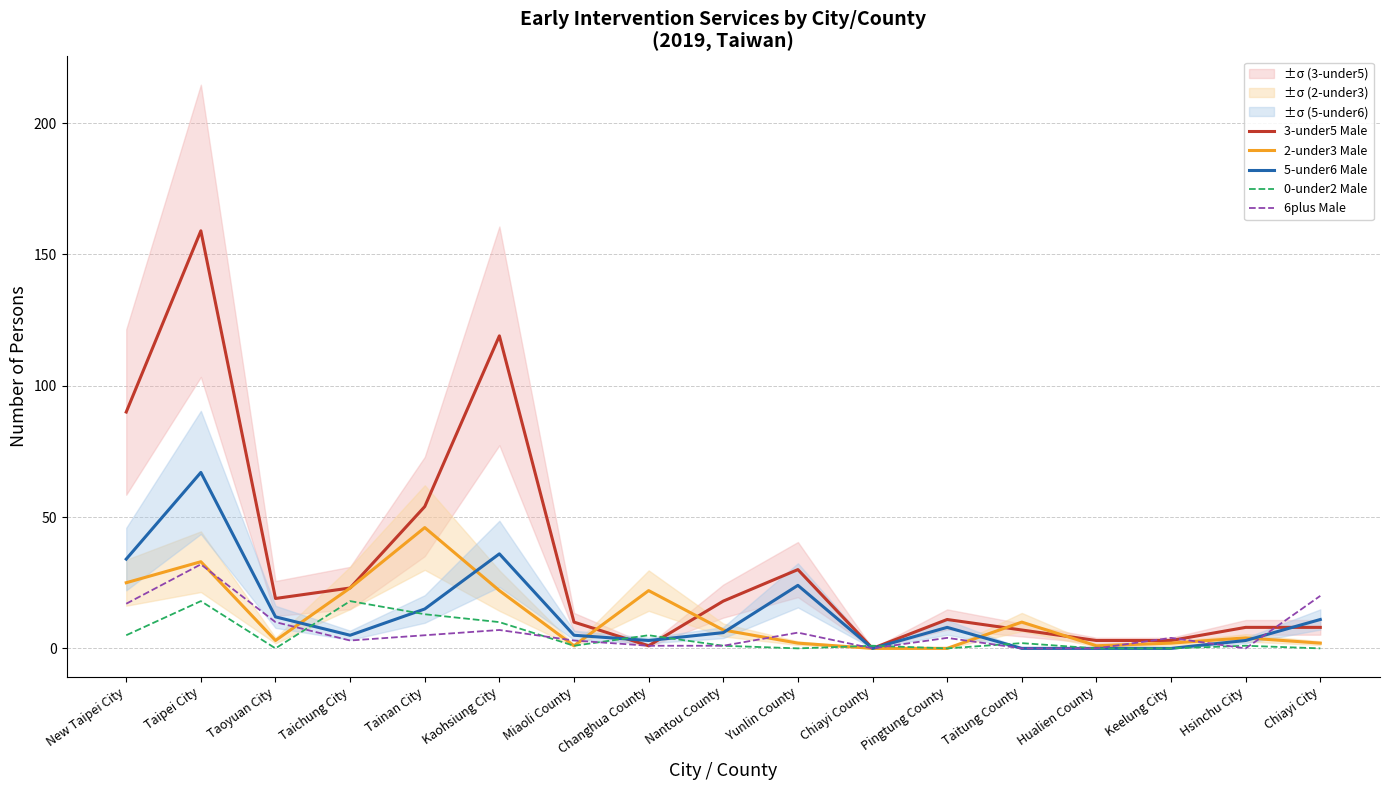

True or false: 3-under5 Male has more than 2 points higher than both neighbors.

True